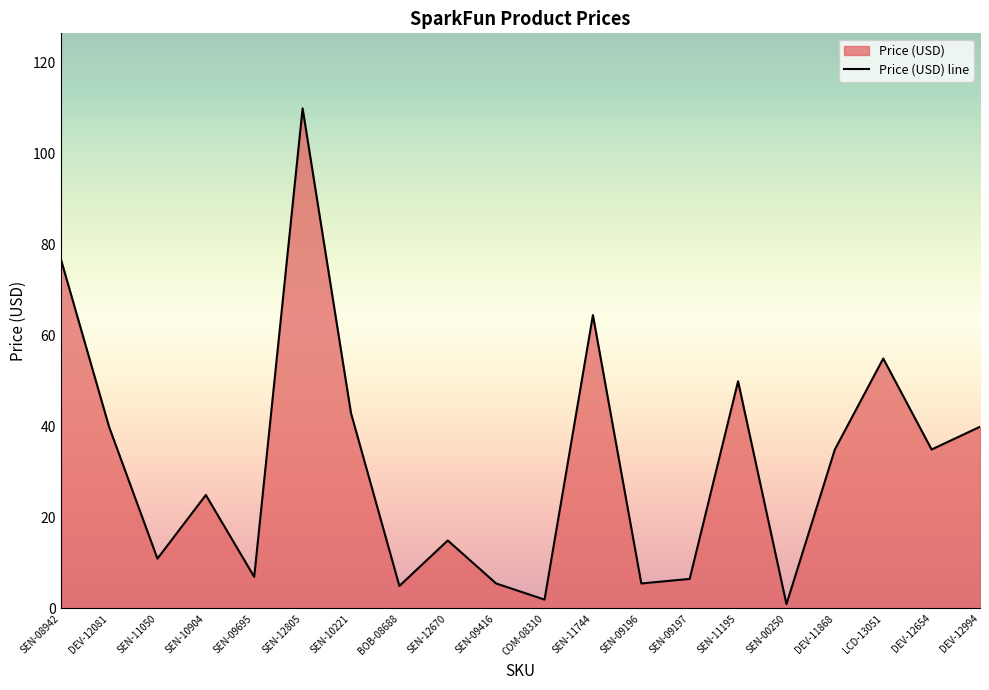

What is the change in value from SEN-09197 to DEV-12654?

+28.5